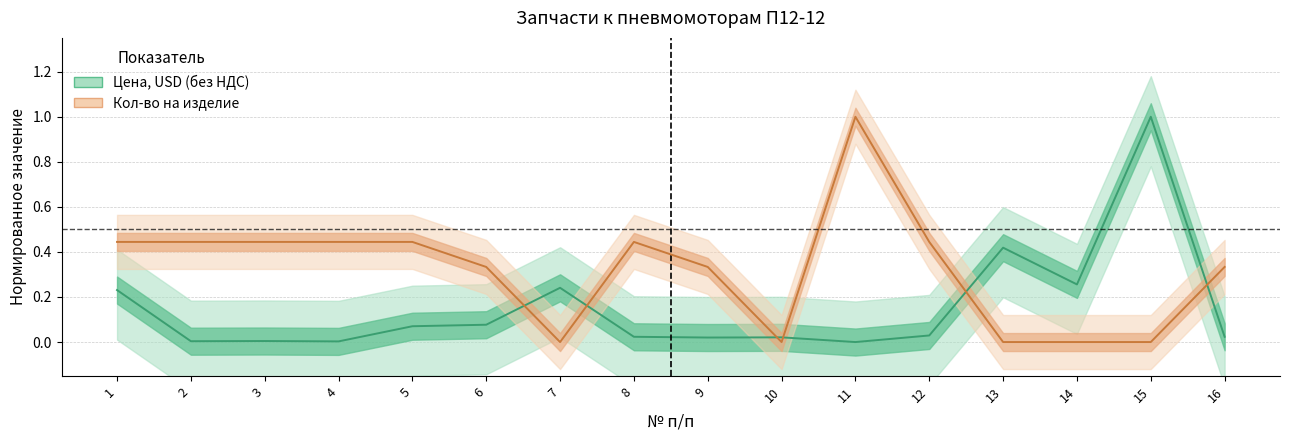

How many times do Цена, USD (без НДС) and Кол-во на изделие cross each other?

6